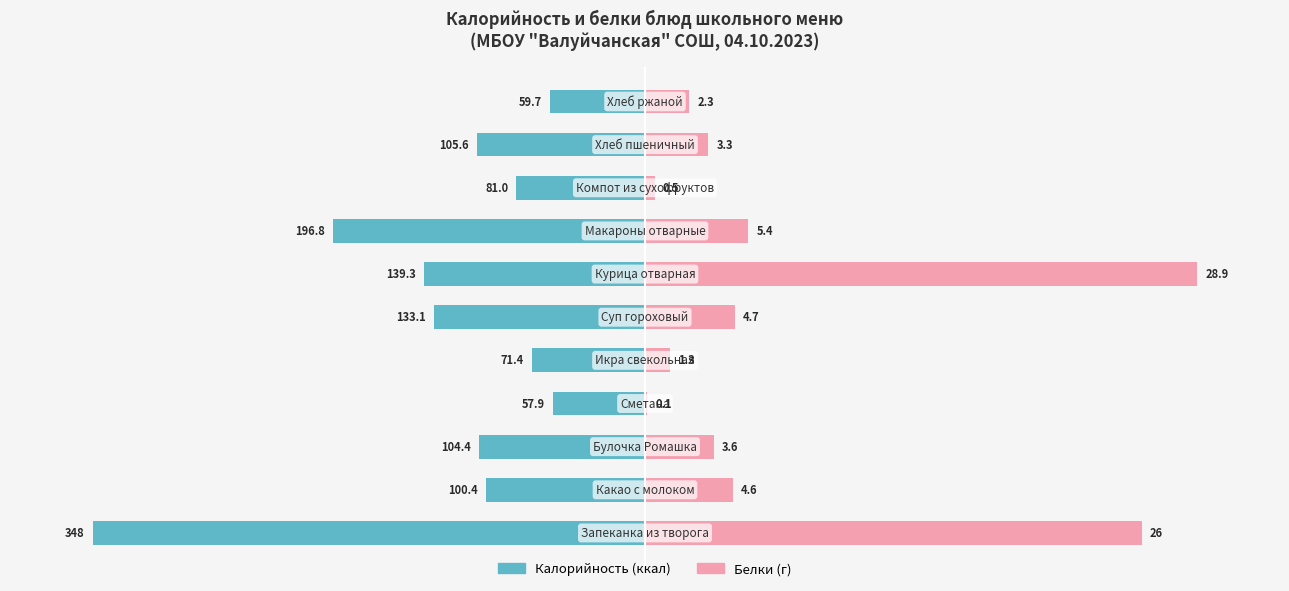

Between 5 and 6, which series saw the biggest shift?

Белки